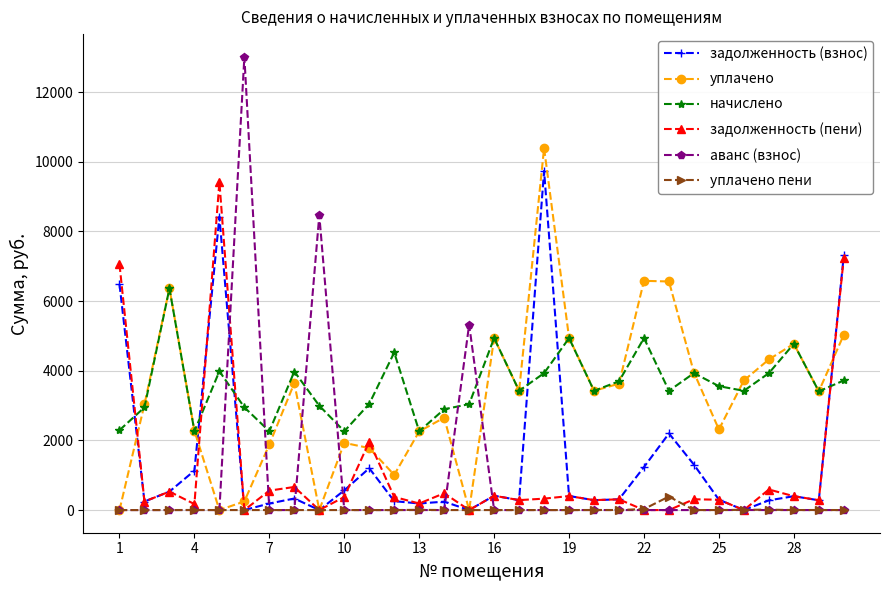

How many lines are shown in the chart?

6